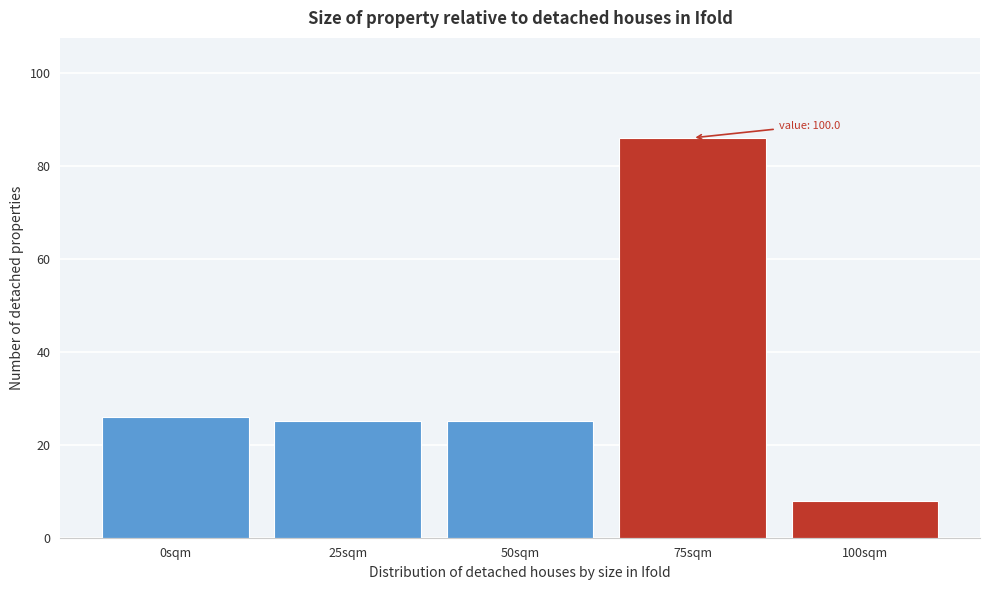

Reading left to right, transcribe all the data shown in this chart.

0sqm=26	25sqm=25	50sqm=25	75sqm=86	100sqm=8